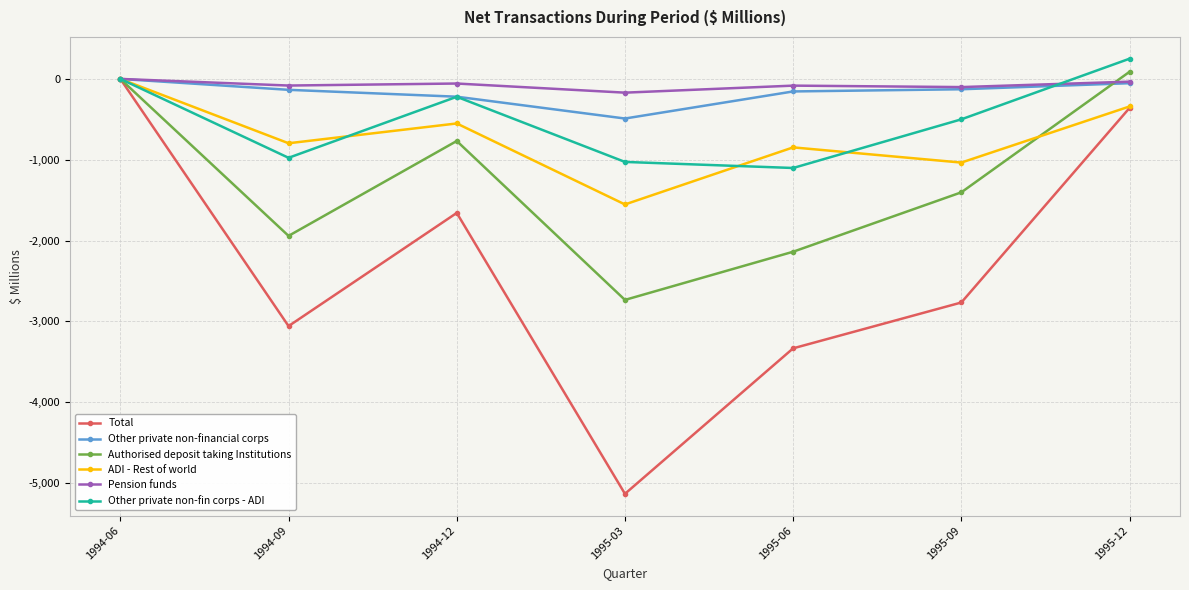

What is the label of the 2nd point from the left?

1994-09